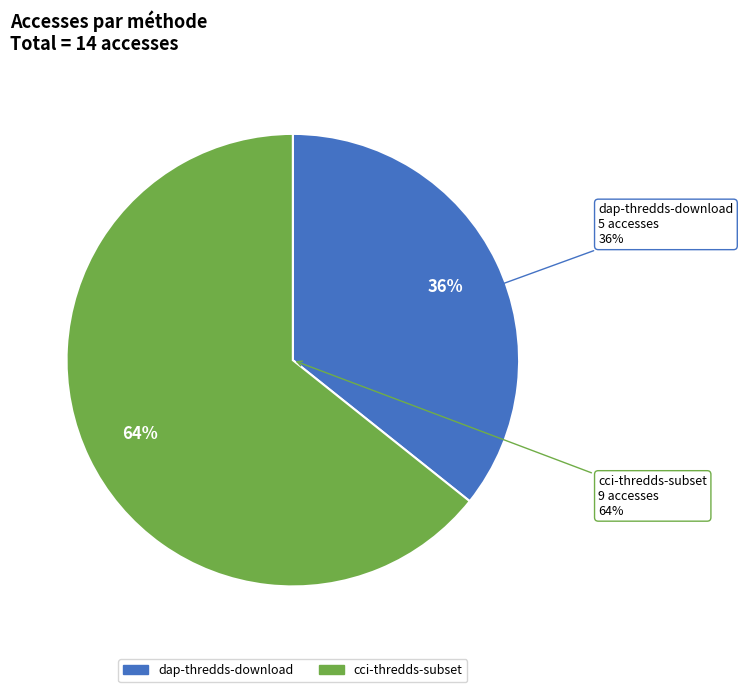

What percentage is the dap-thredds-download slice, to the nearest percent?

36%